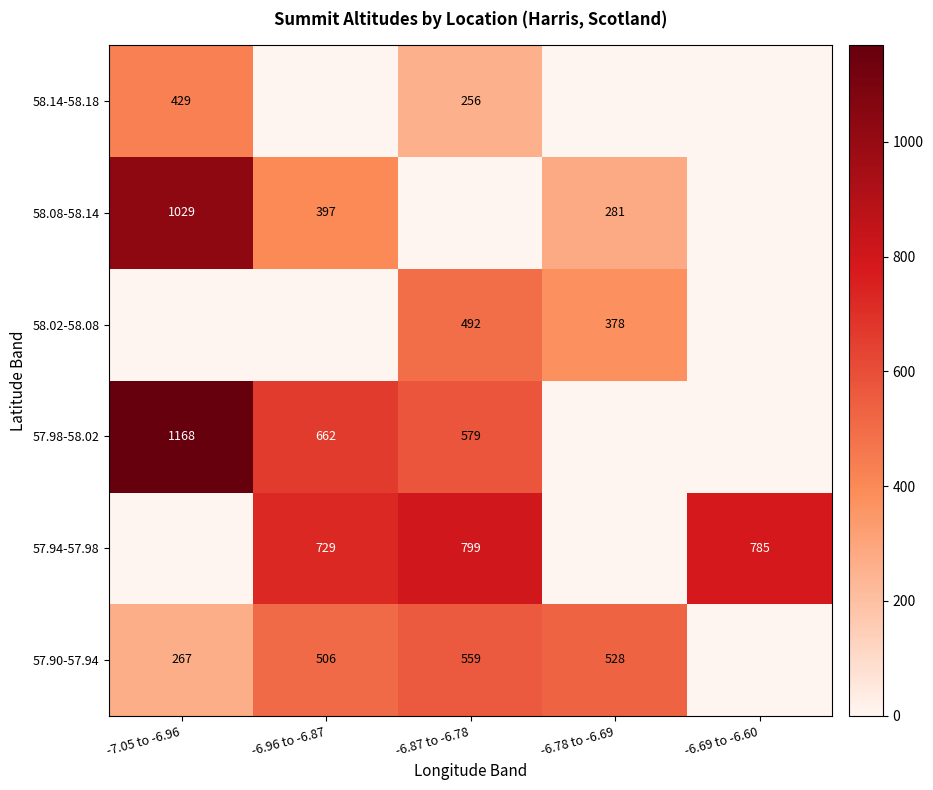

True or false: 58.08-58.14 has a value of 397 at -6.96 to -6.87.

True